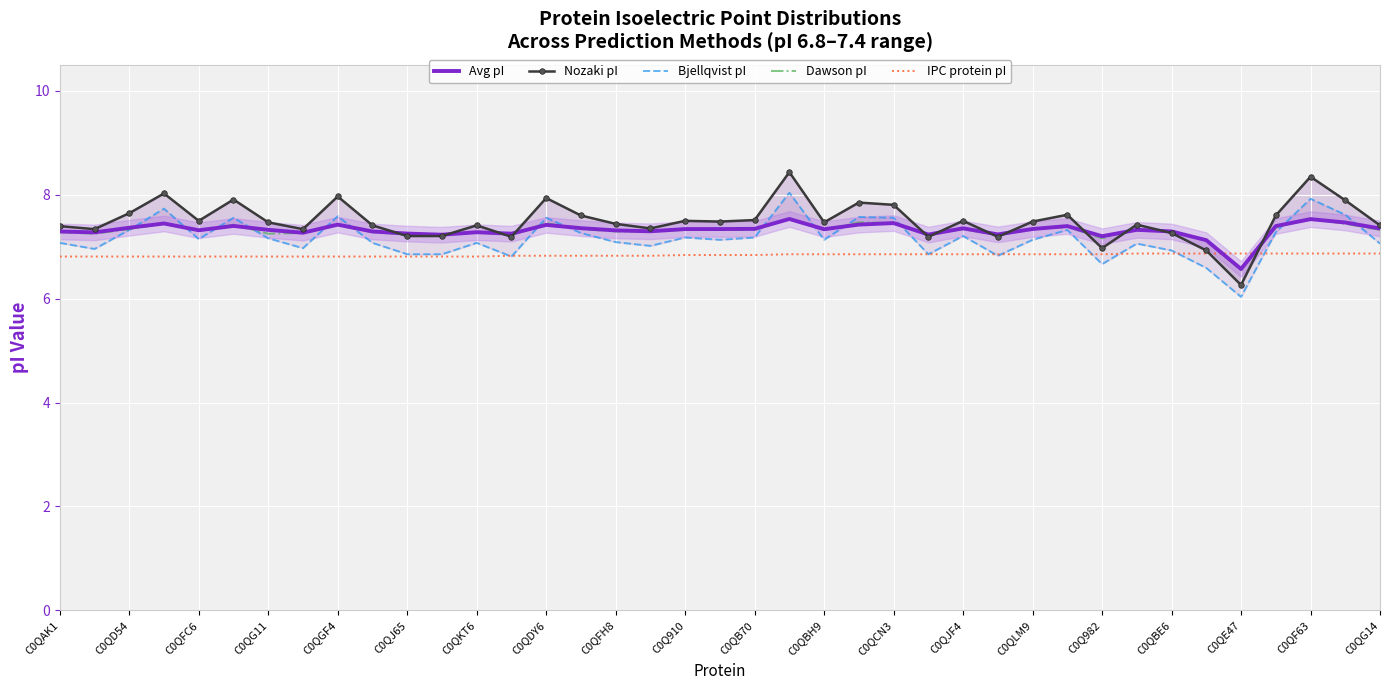

The value of Dawson pI at C0QLM9 is 7.3. True or false?

True